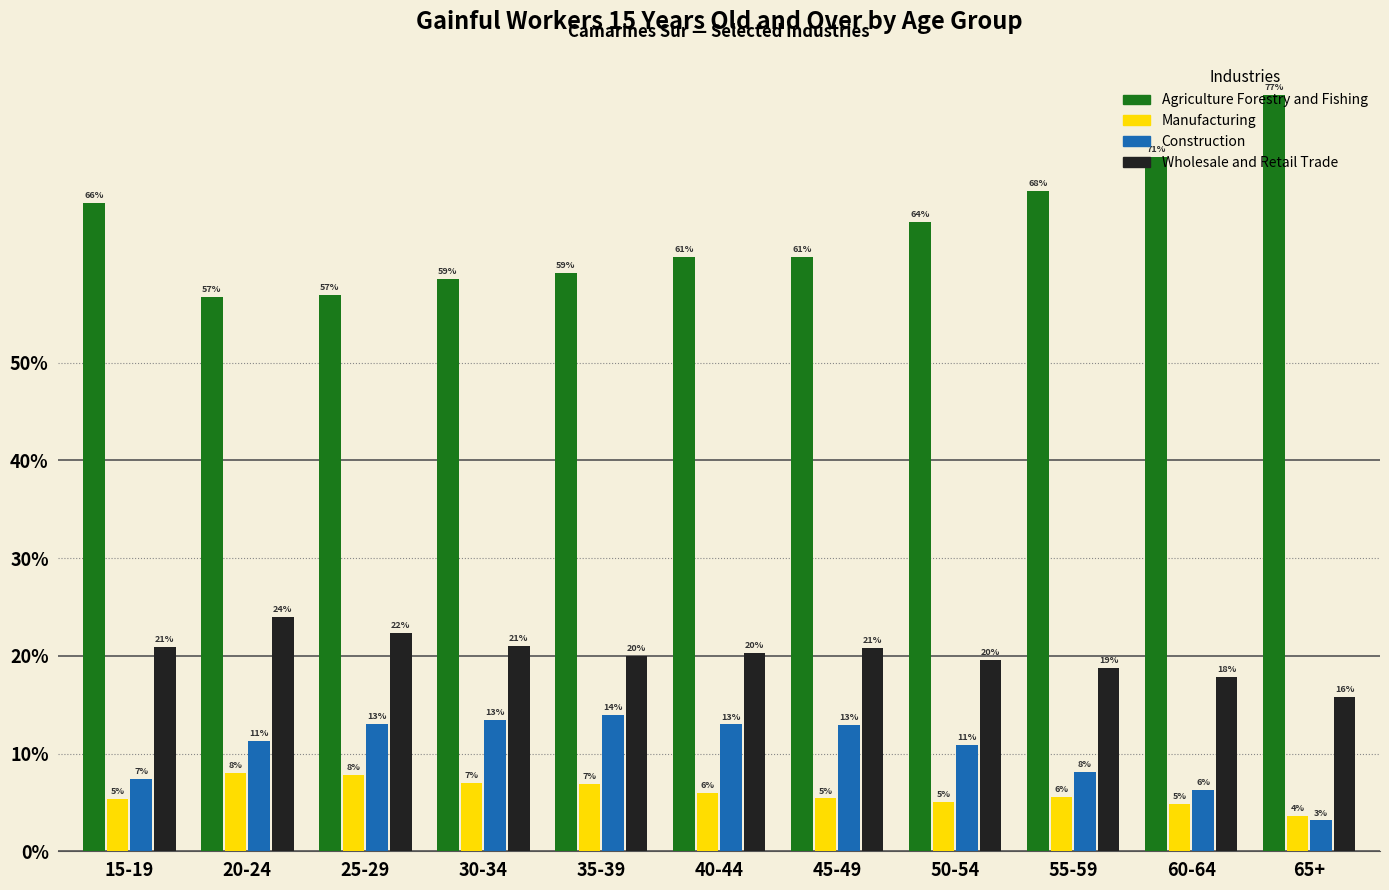

What is the total value across all series at 25-29?

100.0